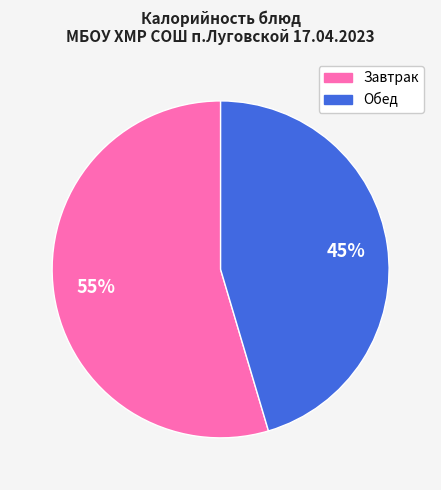

How many slices are in this pie chart?

2